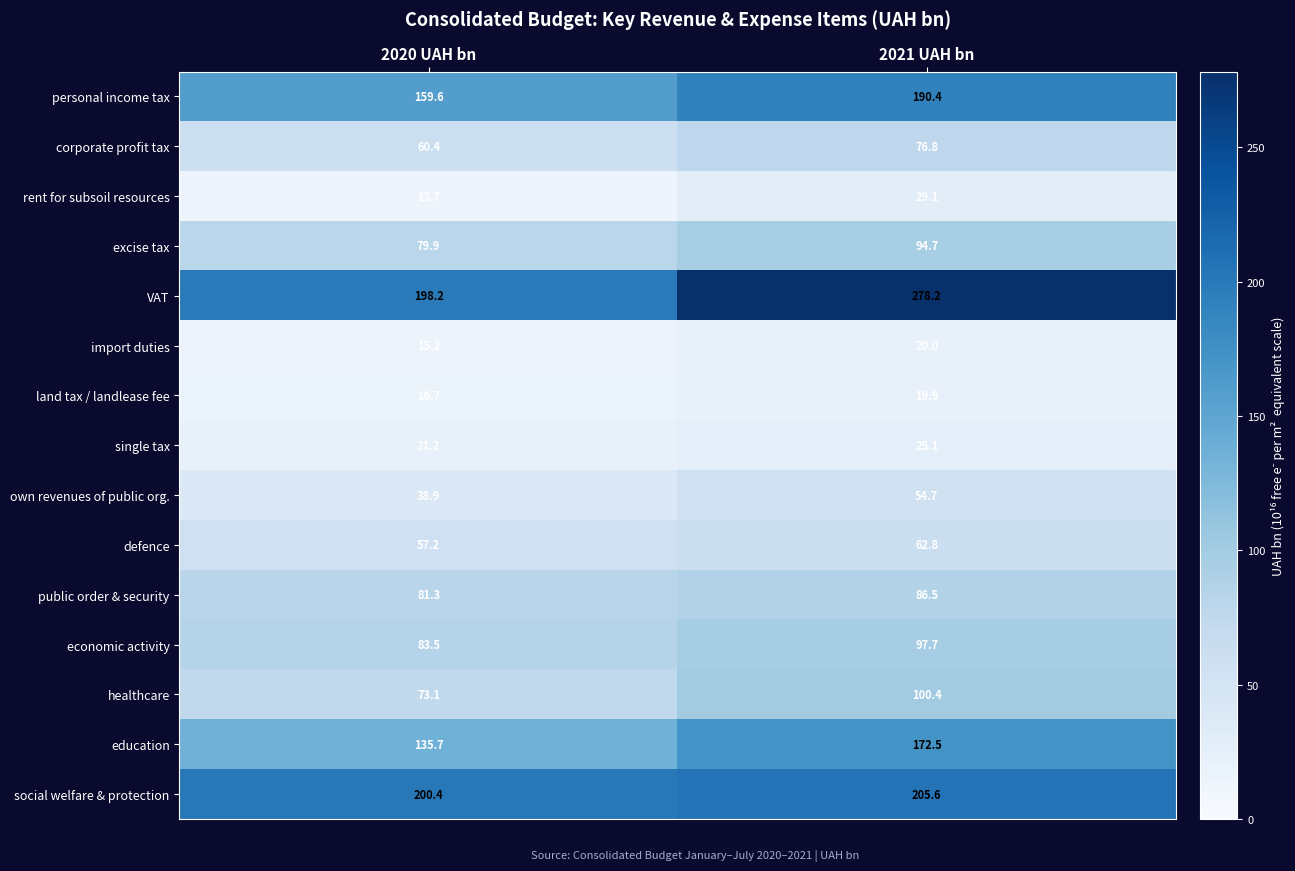

At which category does the chart reach its peak across all series?

2021 UAH bn